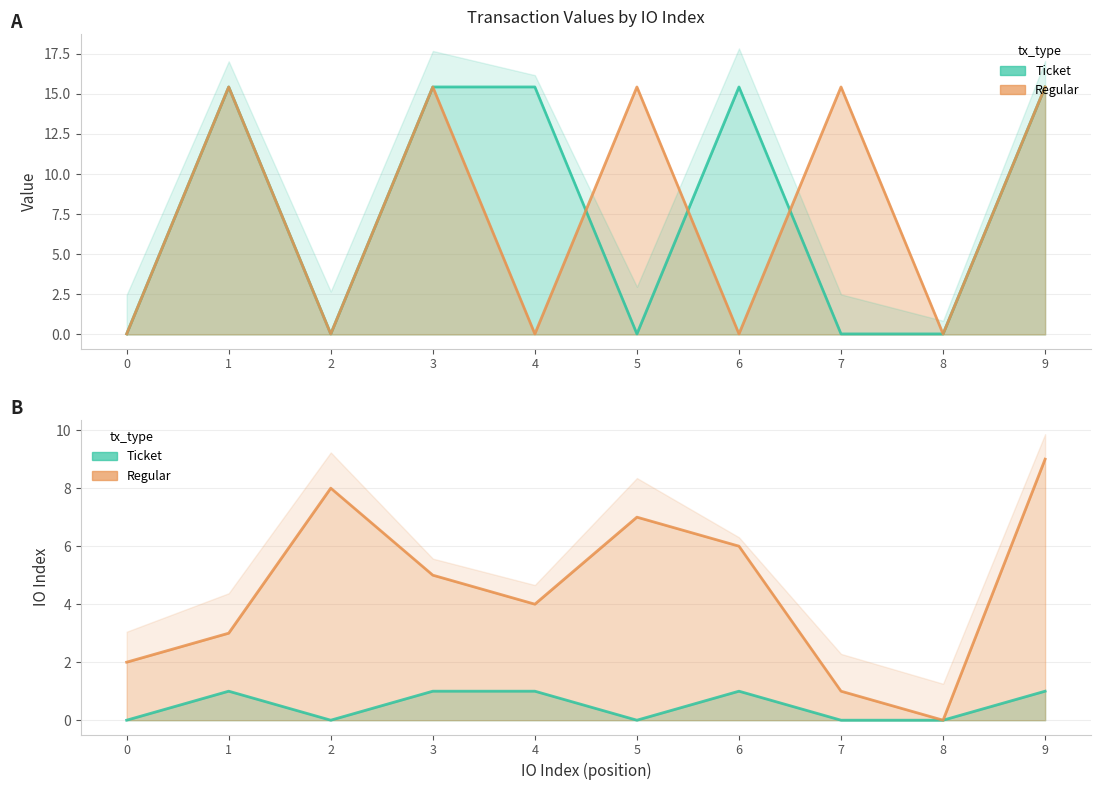

After their last crossing, which series has the higher values: Ticket_value or Regular_value?

Regular_value